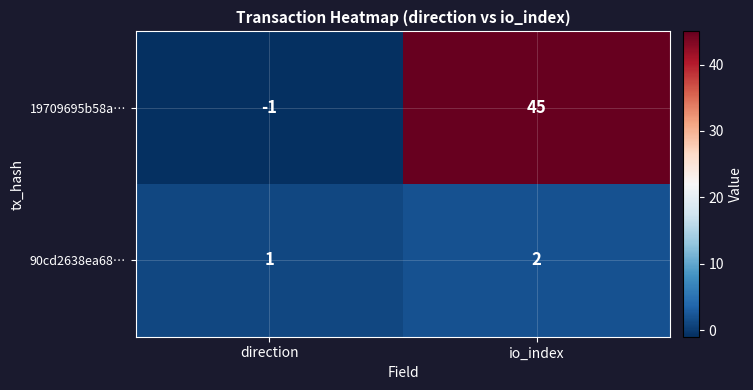

Which series changed the most between direction and io_index?

19709695b58a…